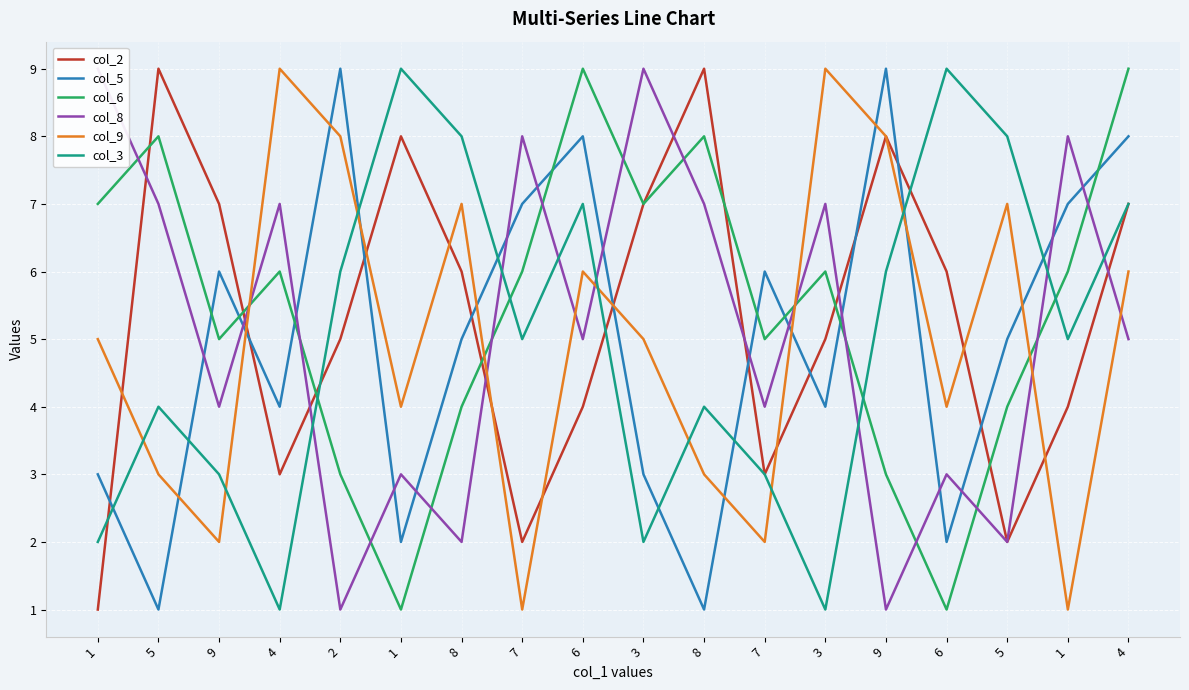

What is the label of the 3rd point from the left?

9